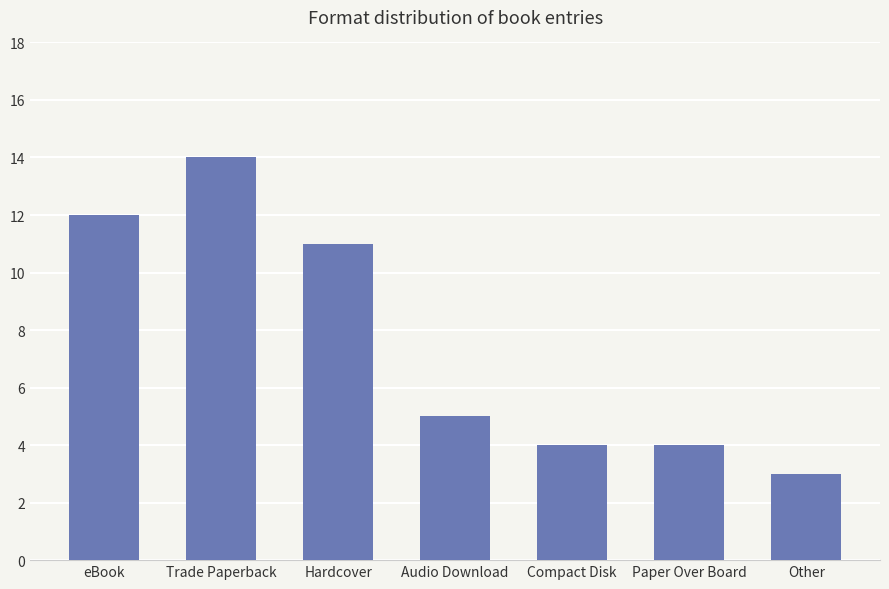

What is the difference between the values at Audio Download and Hardcover?

6